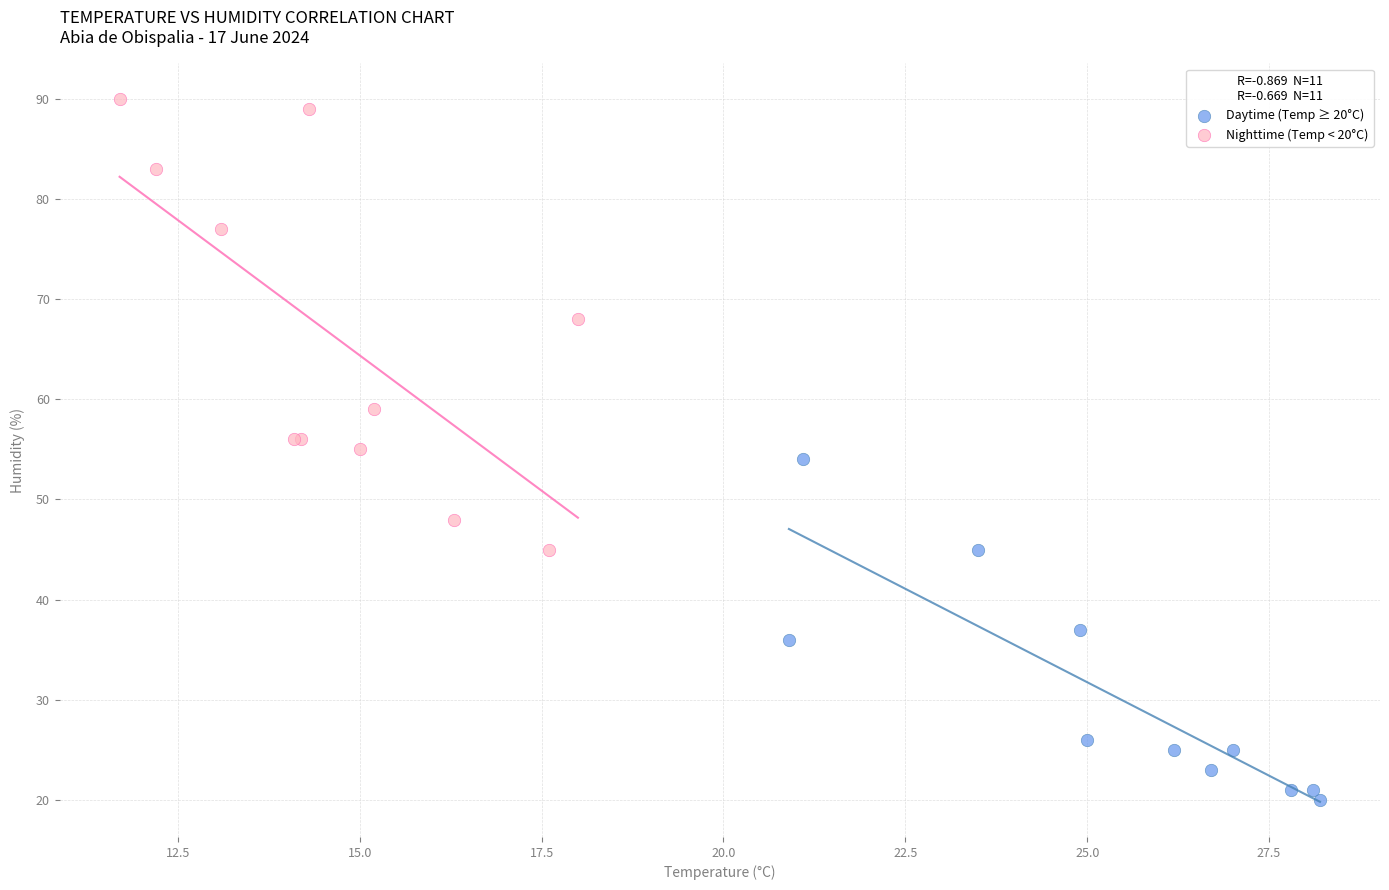

Which series contains the highest Y value?

Nighttime (Temp < 20°C)